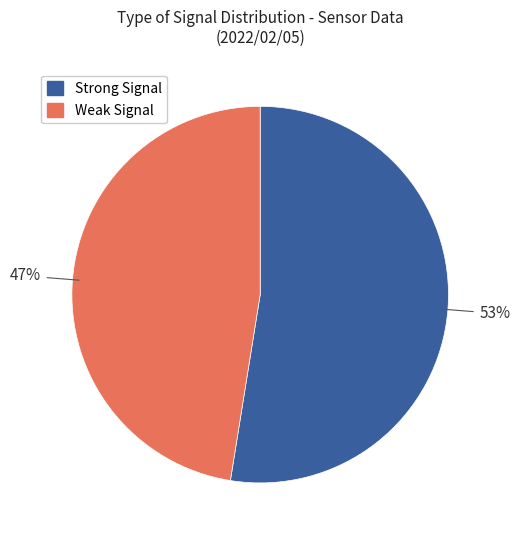

Does any single category account for the majority?

Yes